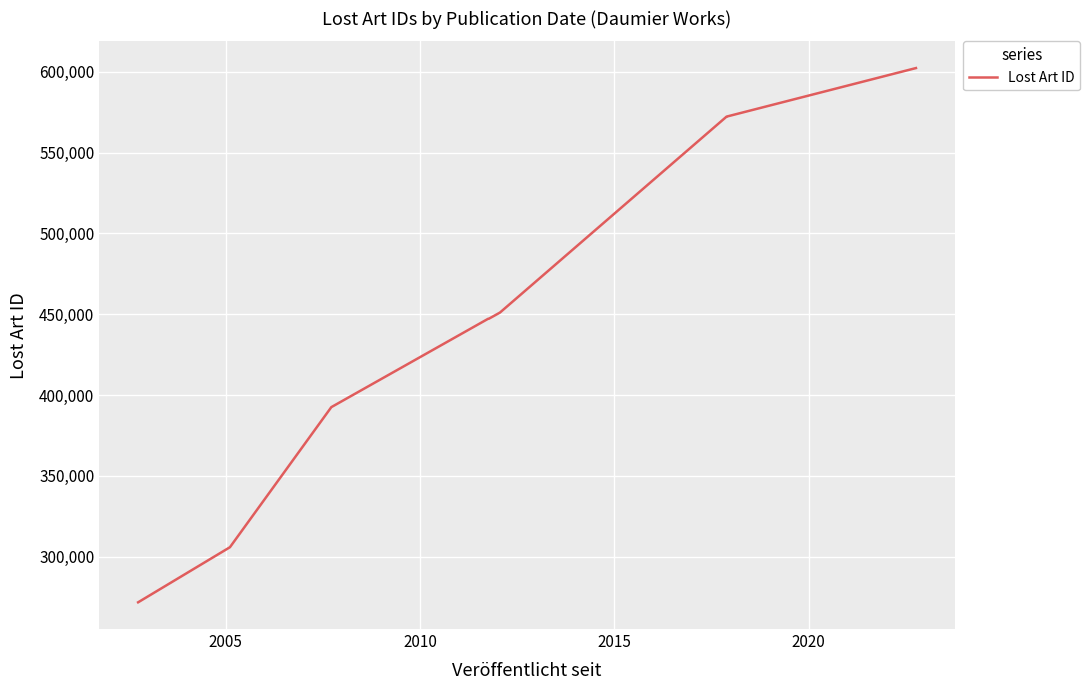

Reading right to left, extract all data points from this chart.

602236	572215	572214	451028	447191	447189	392543	305907	271837